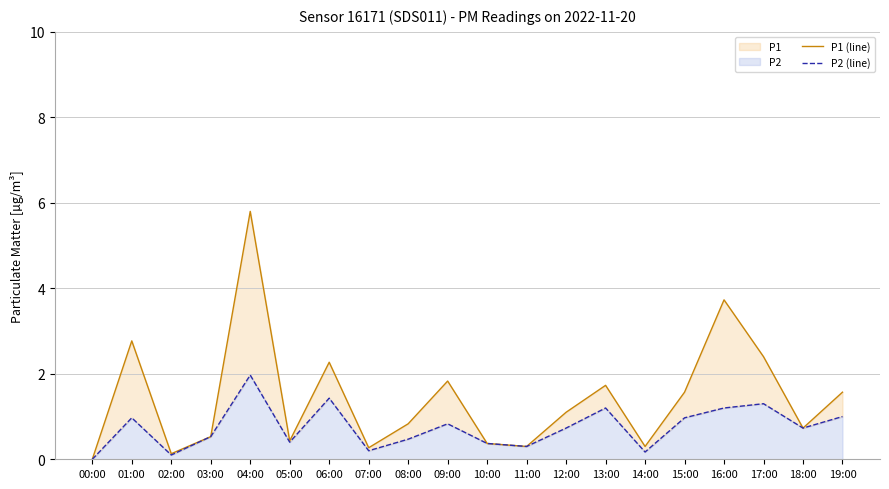

Which series has the largest total across all categories?

P1 (line)